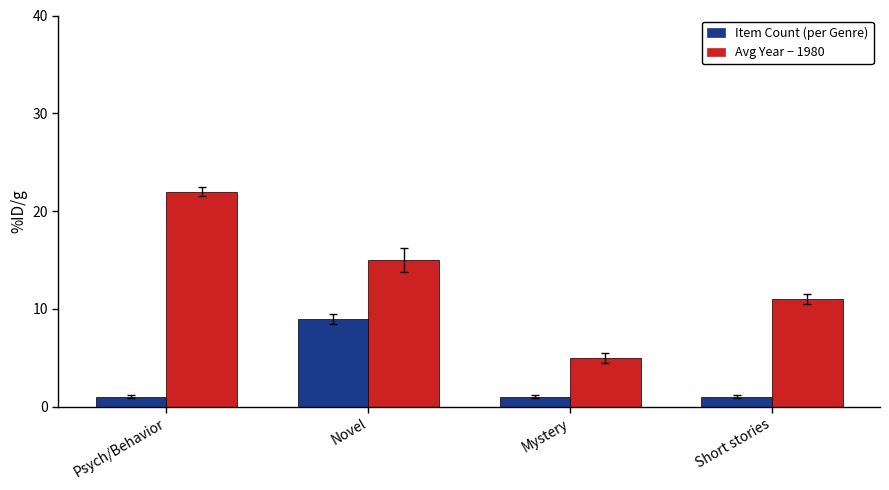

What is the total value across all series at Psych/Behavior?

23